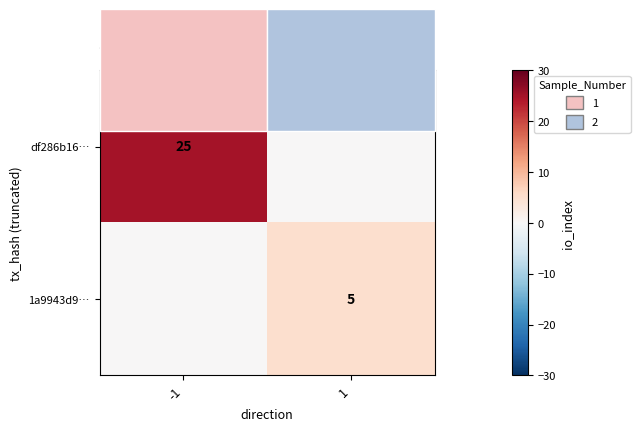

The 1a9943d9… series shows 5 at 1. True or false?

True